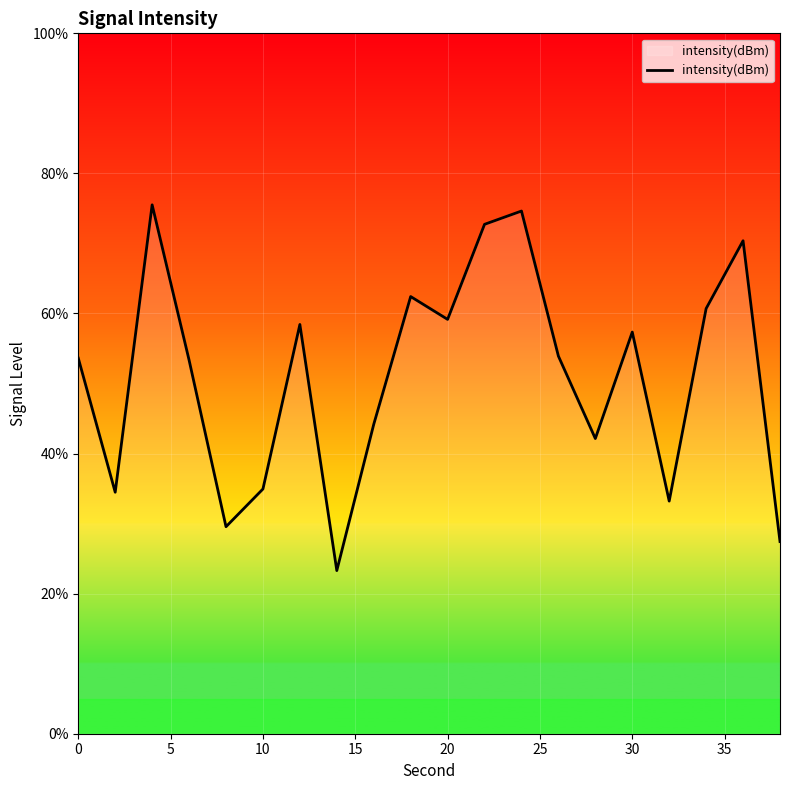

What is the minimum value shown in the chart?

23.3